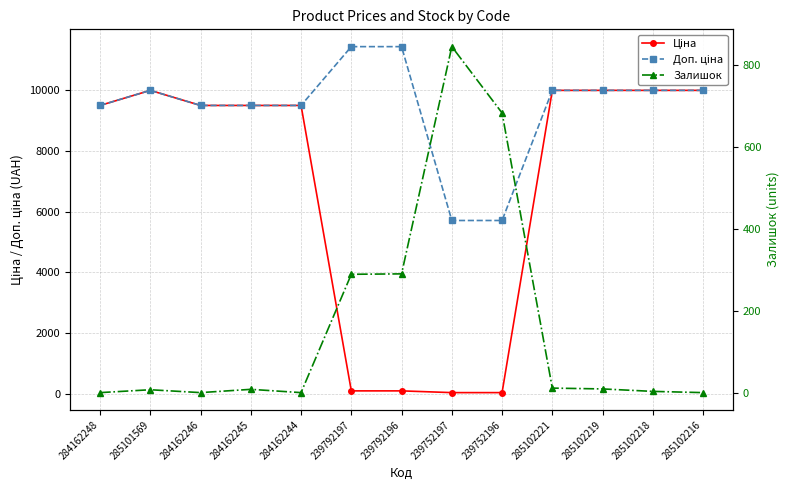

Which series changed the most between 285102219 and 285102218?

Залишок